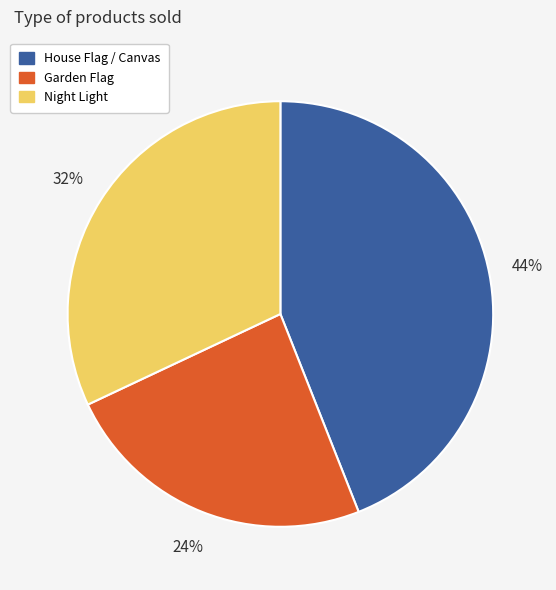

Rank the categories by value from highest to lowest.

House Flag / Canvas, Night Light, Garden Flag